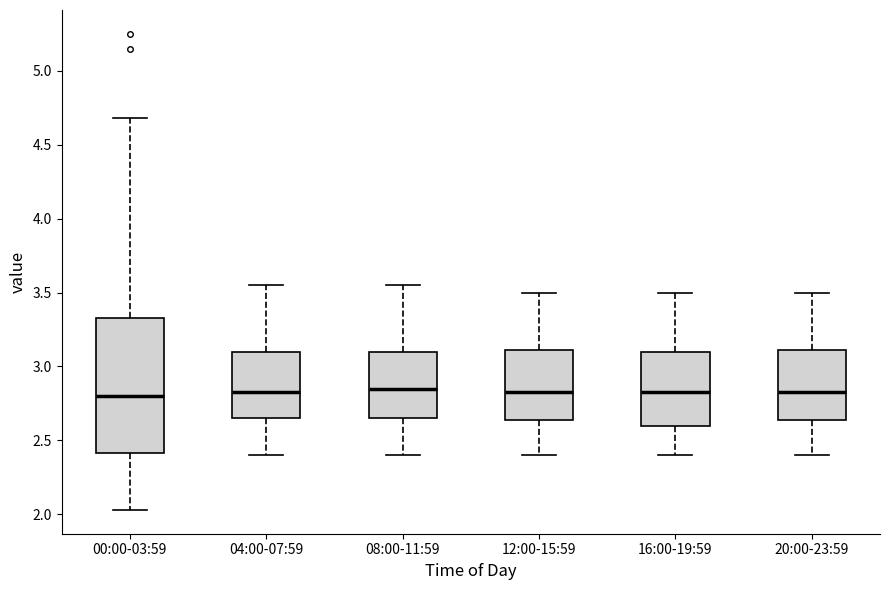

Which box is the tallest, from its lower edge to its upper edge?

00:00-03:59